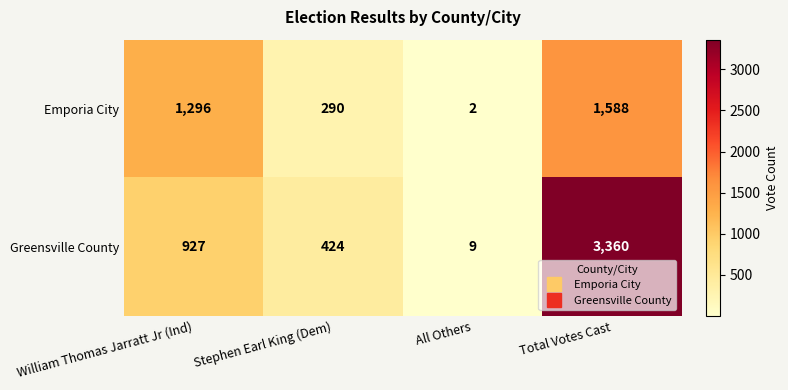

True or false: Emporia City has a value of 1296 at William Thomas Jarratt Jr (Ind).

True